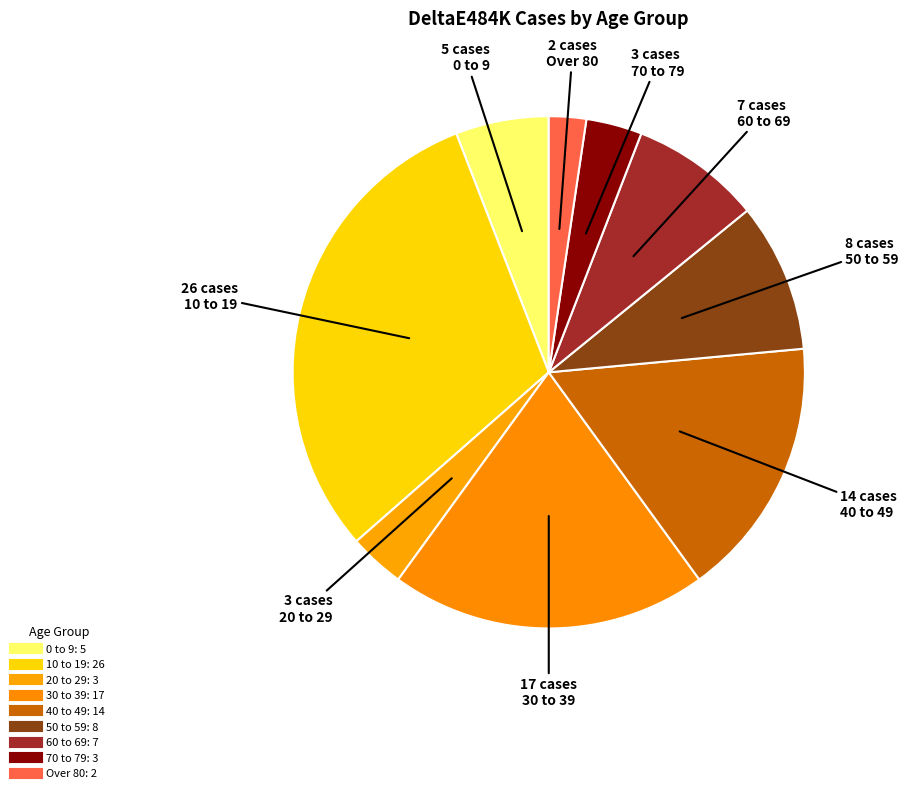

Which slice is the smallest?

Over 80